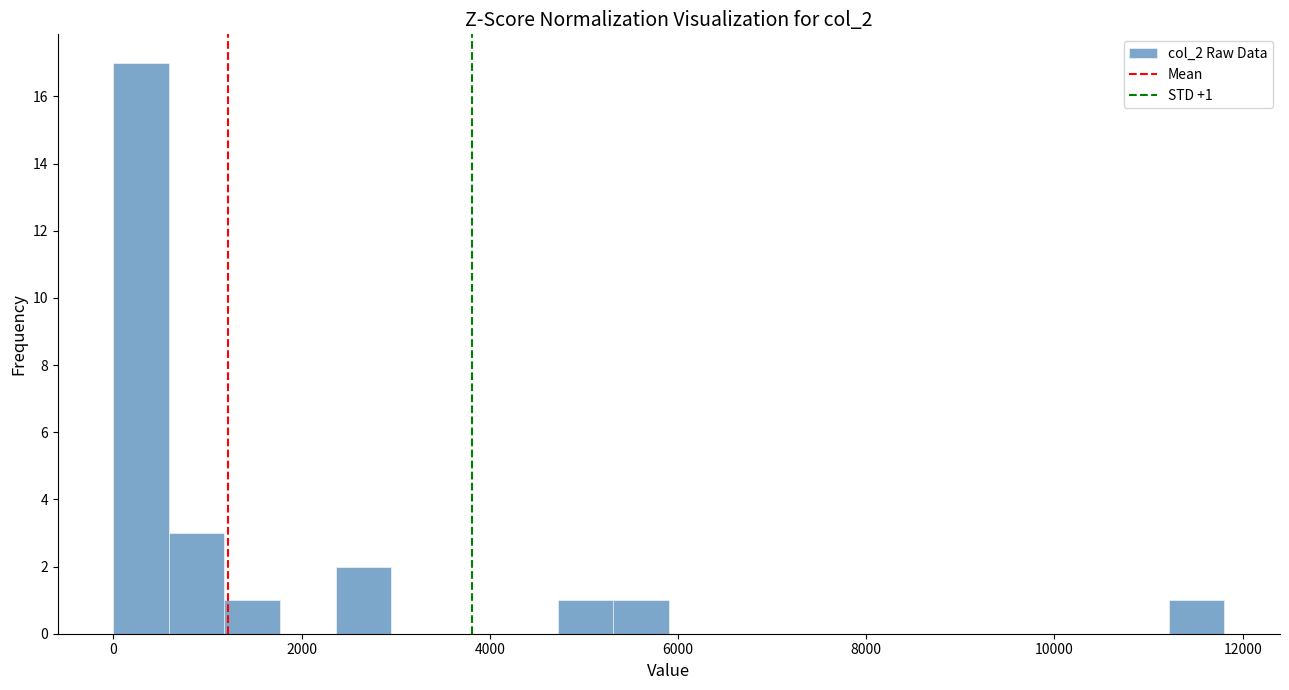

Read against the x-axis, roughly where is the centre of the tallest bar?

200